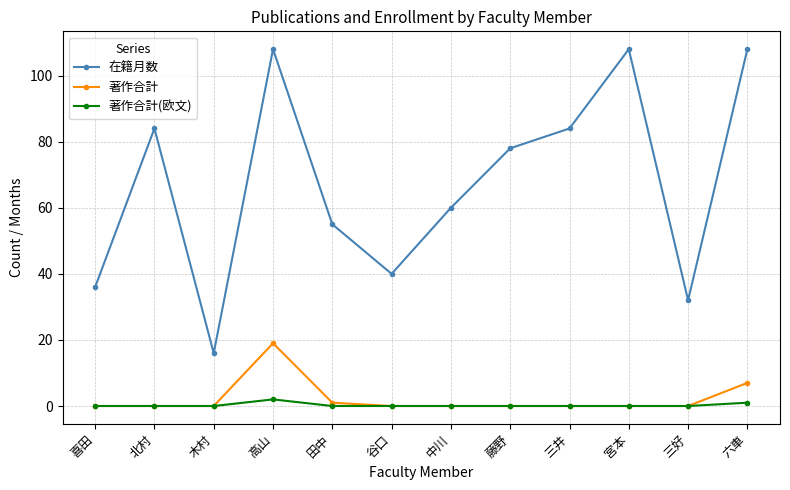

The 著作合計(欧文) series shows 0 at 三井. True or false?

True